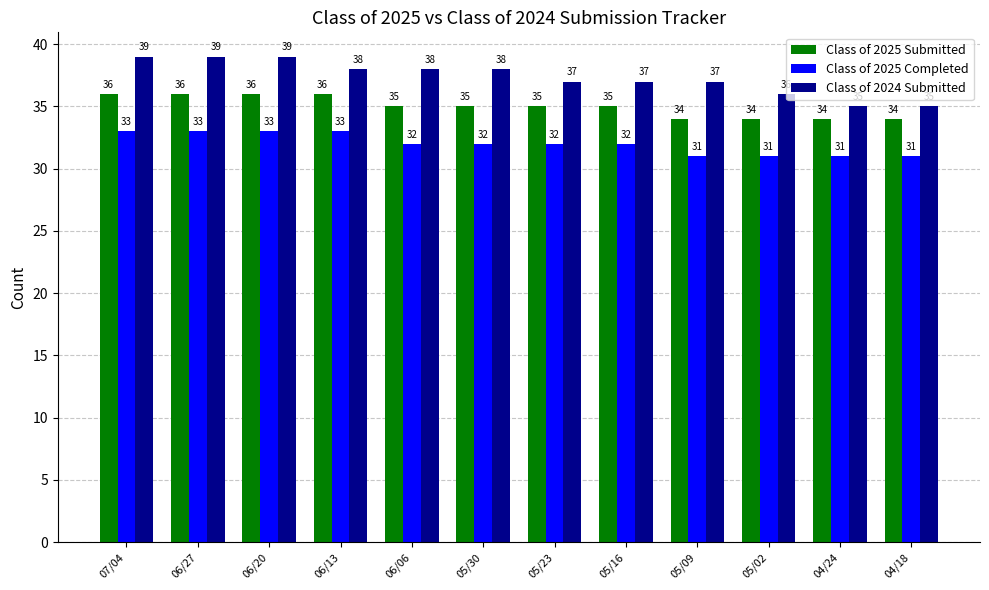

How many groups of bars are there?

12